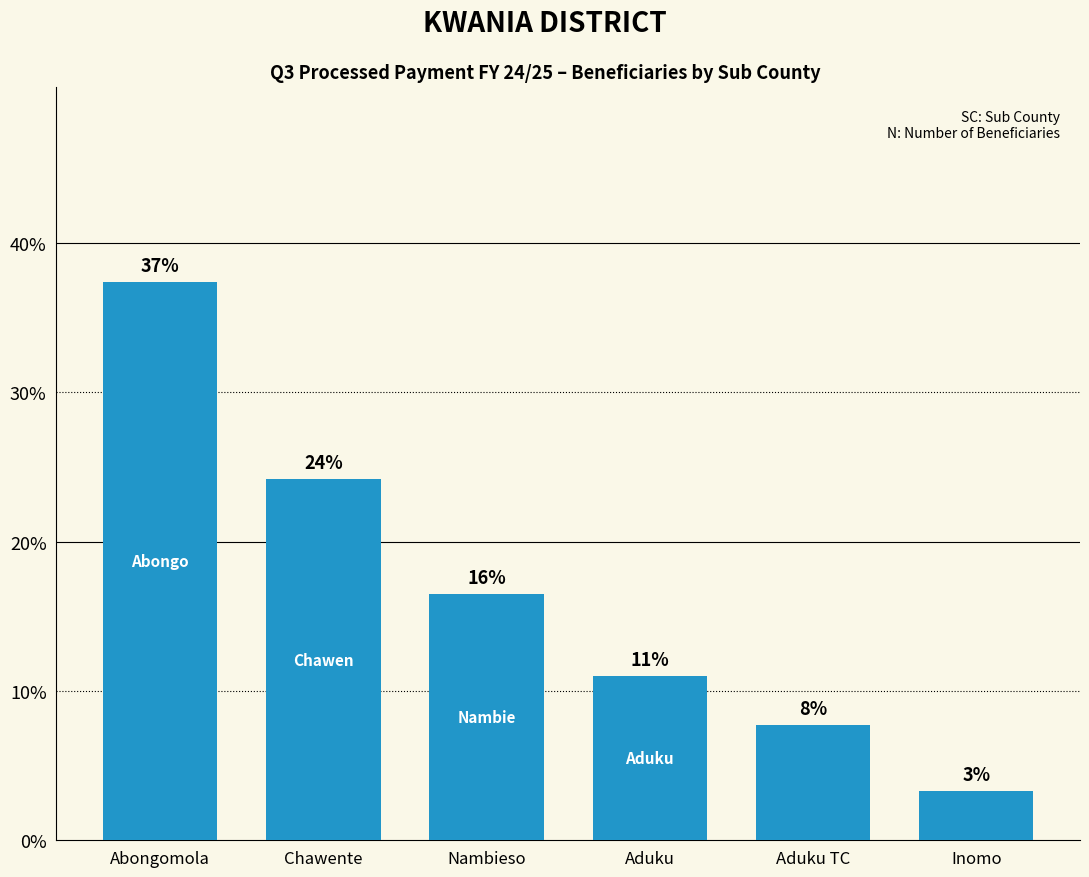

What is the change in value from Abongomola to Inomo?

-34.1